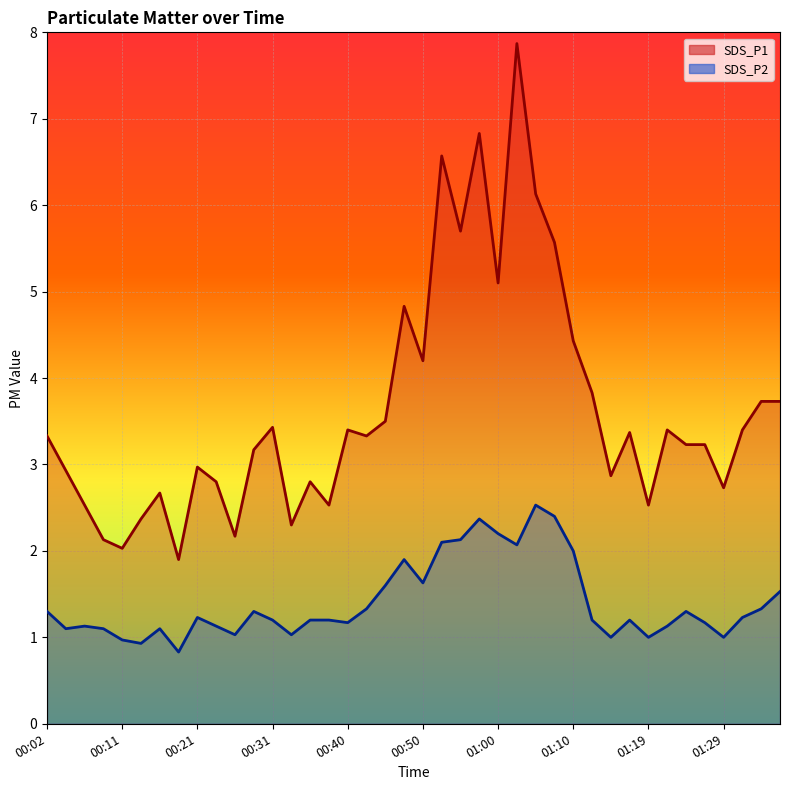

What is the sum of all SDS_P1 values?

145.6